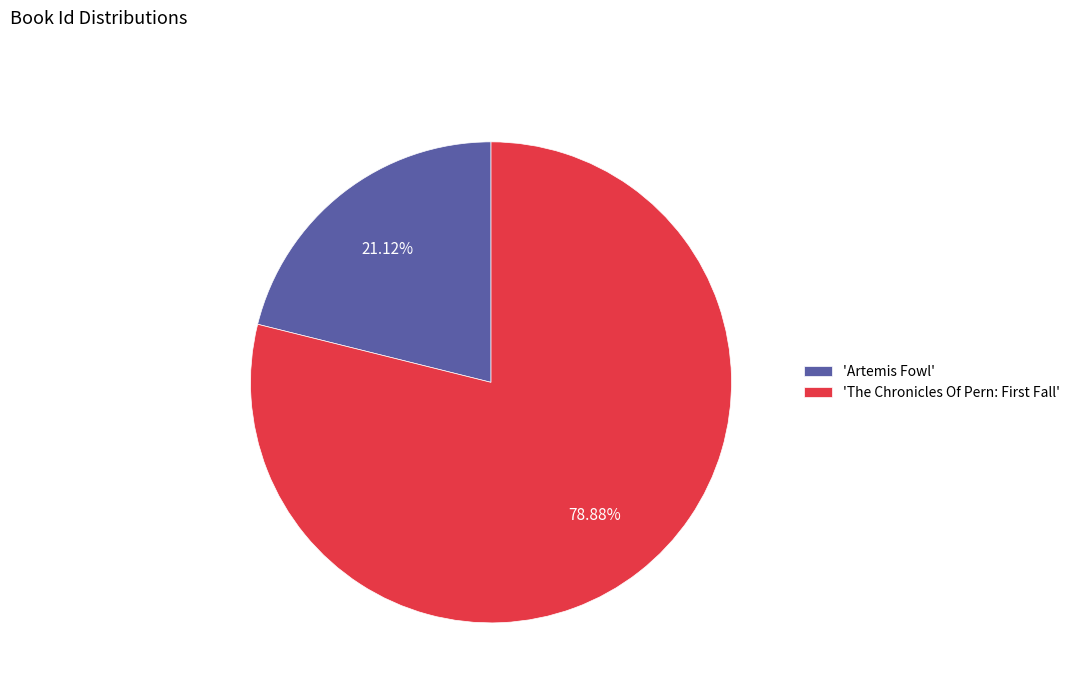

Rank the categories by value from lowest to highest.

'Artemis Fowl', 'The Chronicles Of Pern: First Fall'